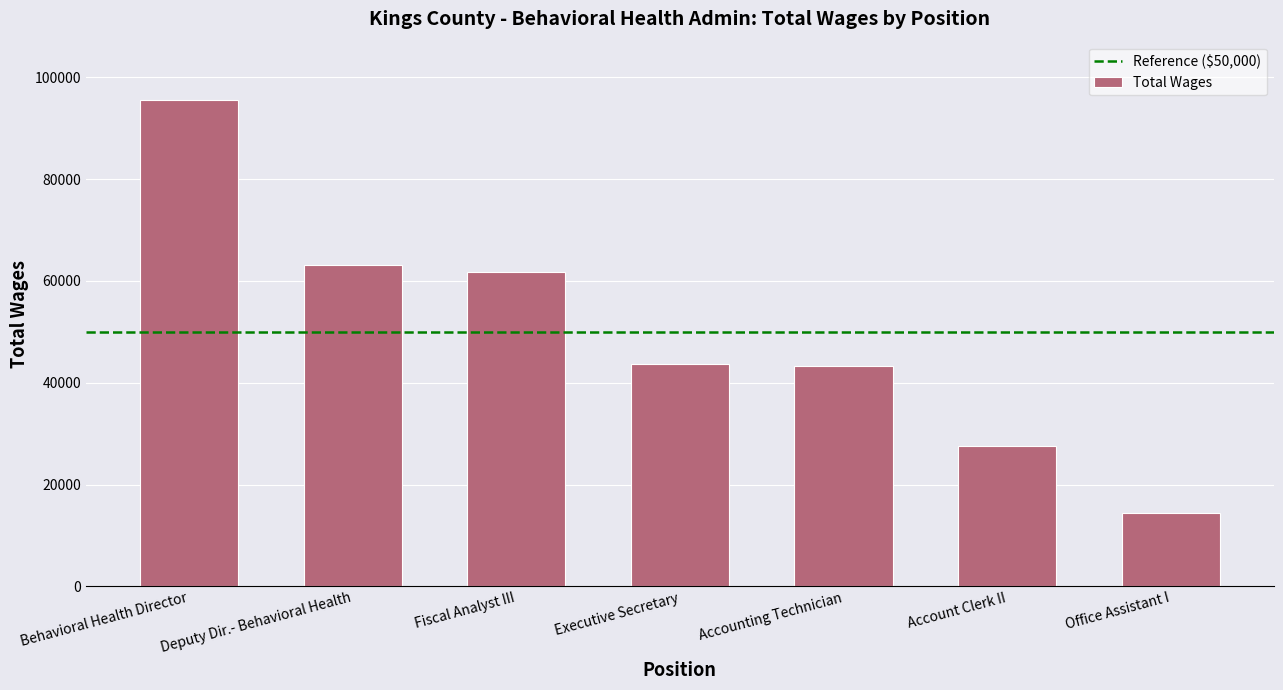

What is the change in value from Behavioral Health Director to Office Assistant I?

-81104